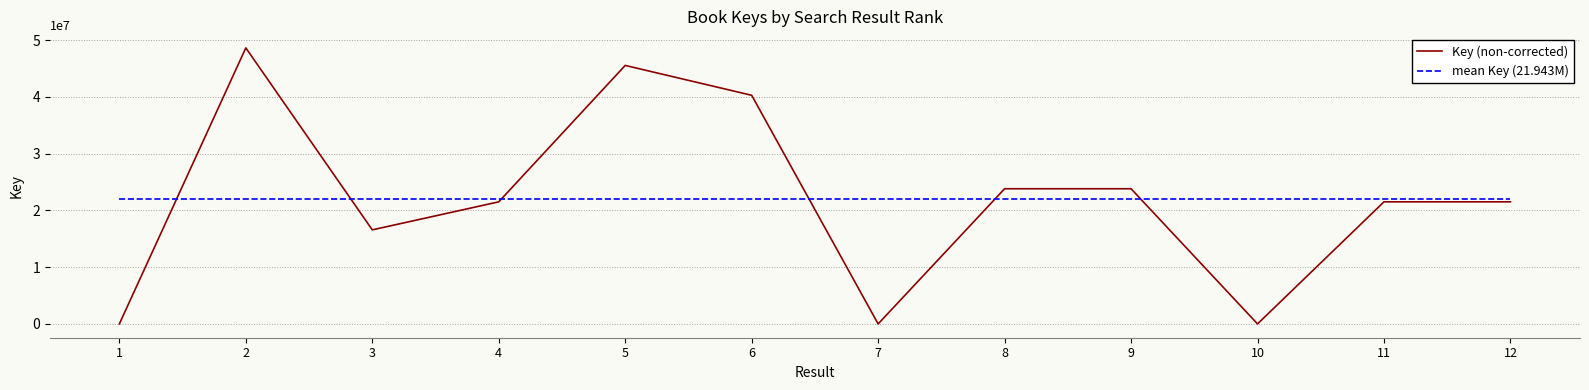

Which series has the largest range (max minus min)?

Key (non-corrected)